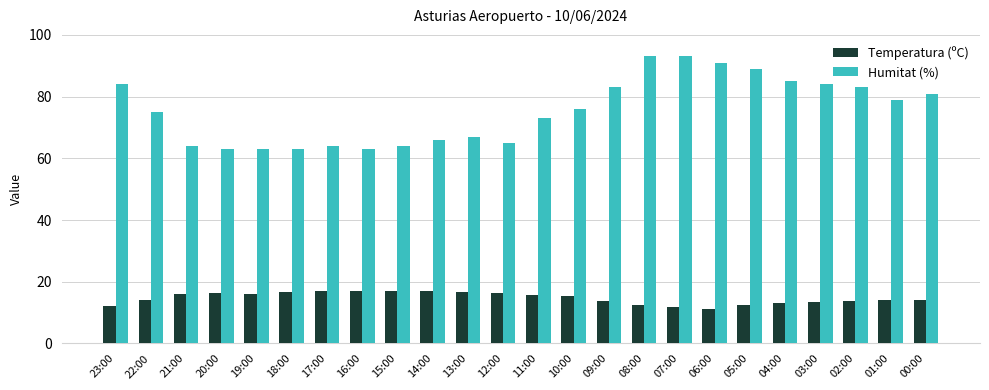

At how many categories does at least one series exceed 72?

14